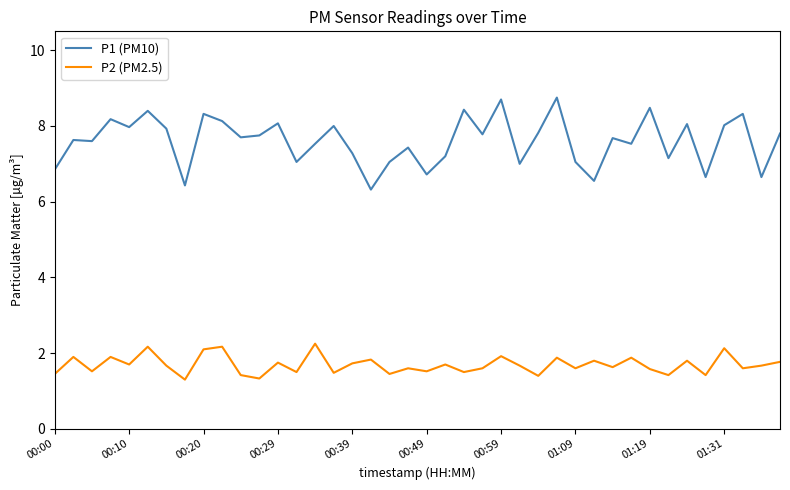

Which series has the widest spread of values?

P1 (PM10)